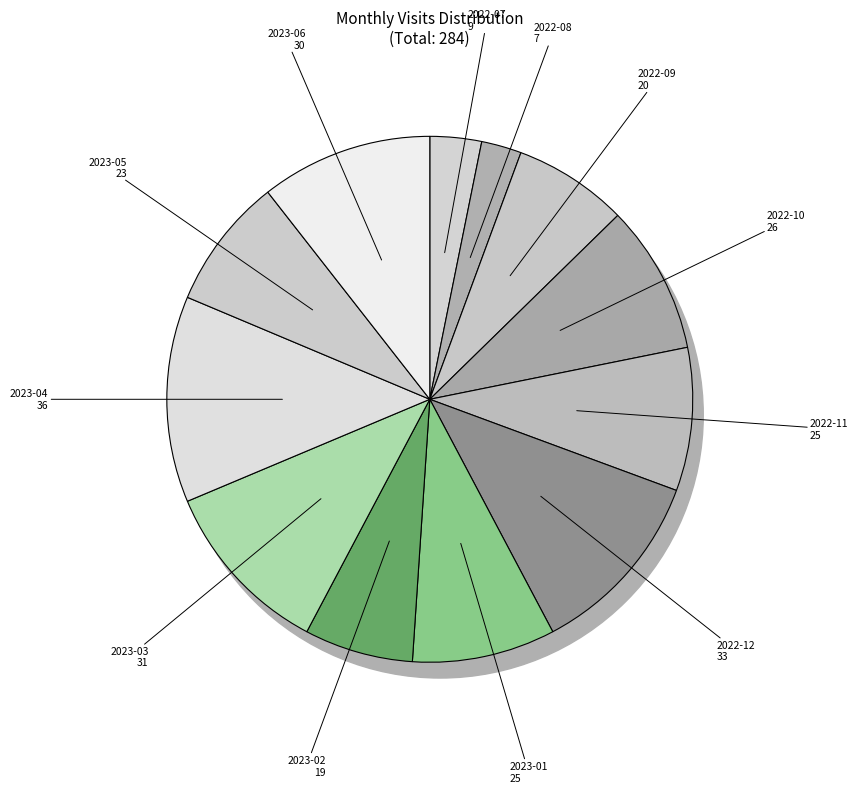

Is 2022-11 the majority of the pie?

No